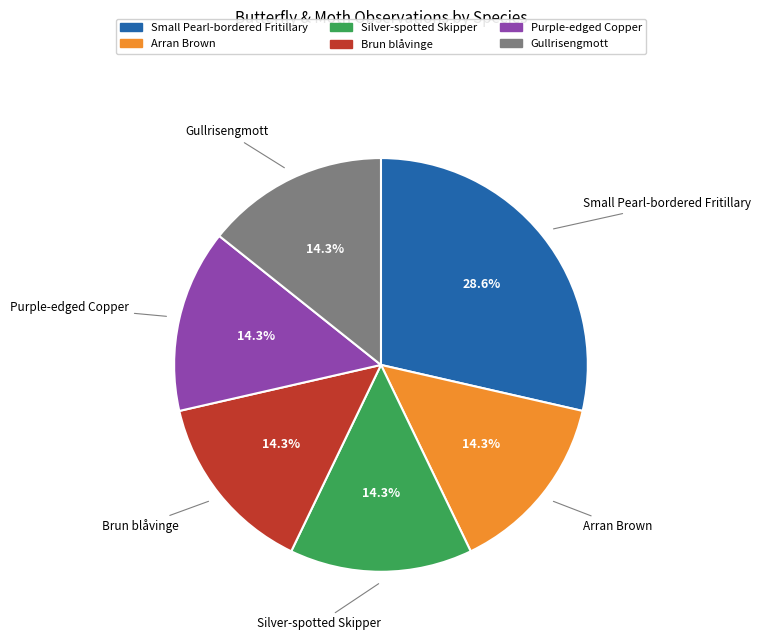

Is it true that Silver-spotted Skipper is 14% of the pie?

True